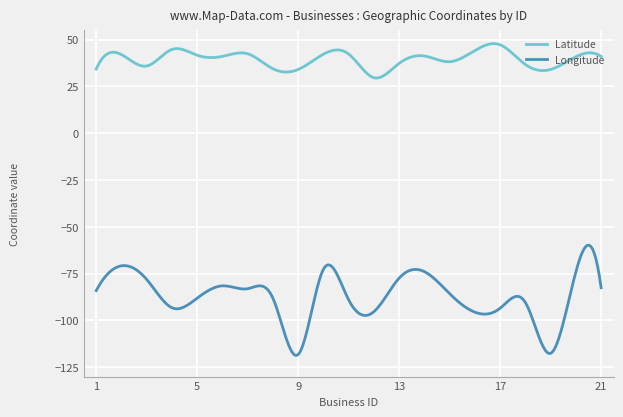

Which series has the widest spread of values?

Longitude